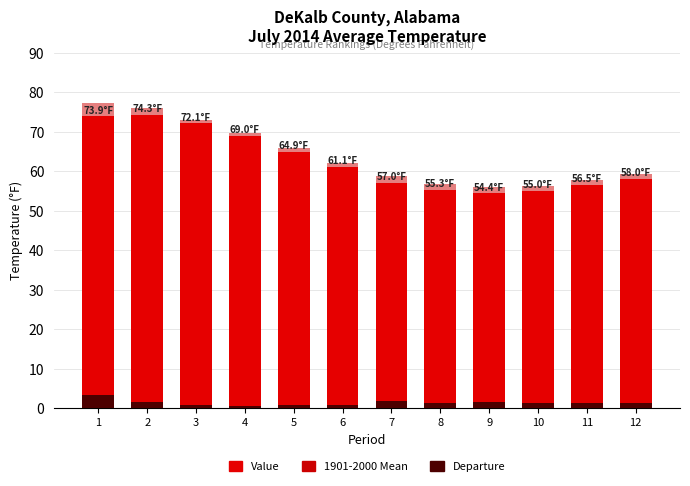

What is the sum of the Value values at 1 and 3?

146.0